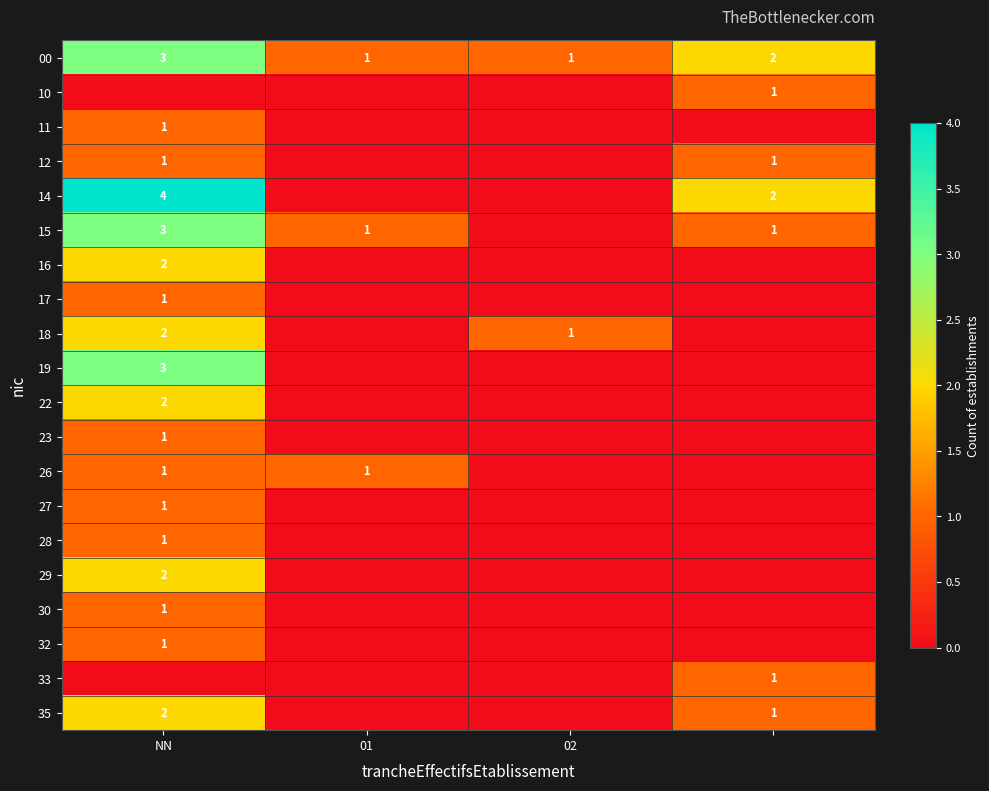

The value of 12 at NN is 1. True or false?

True